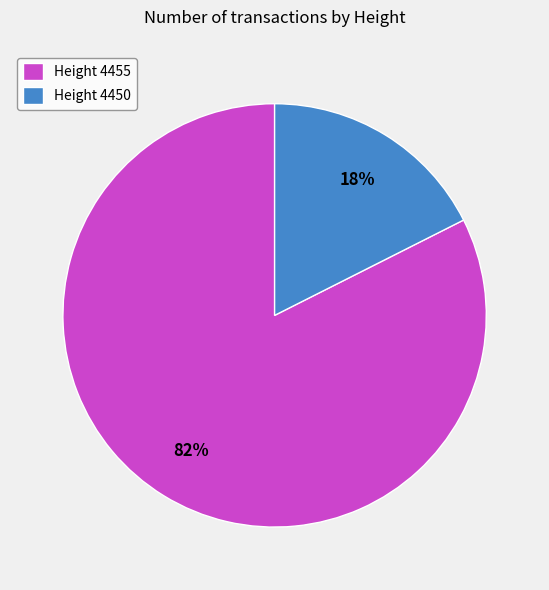

Is the sum of Height 4450 and Height 4455 greater than half?

Yes